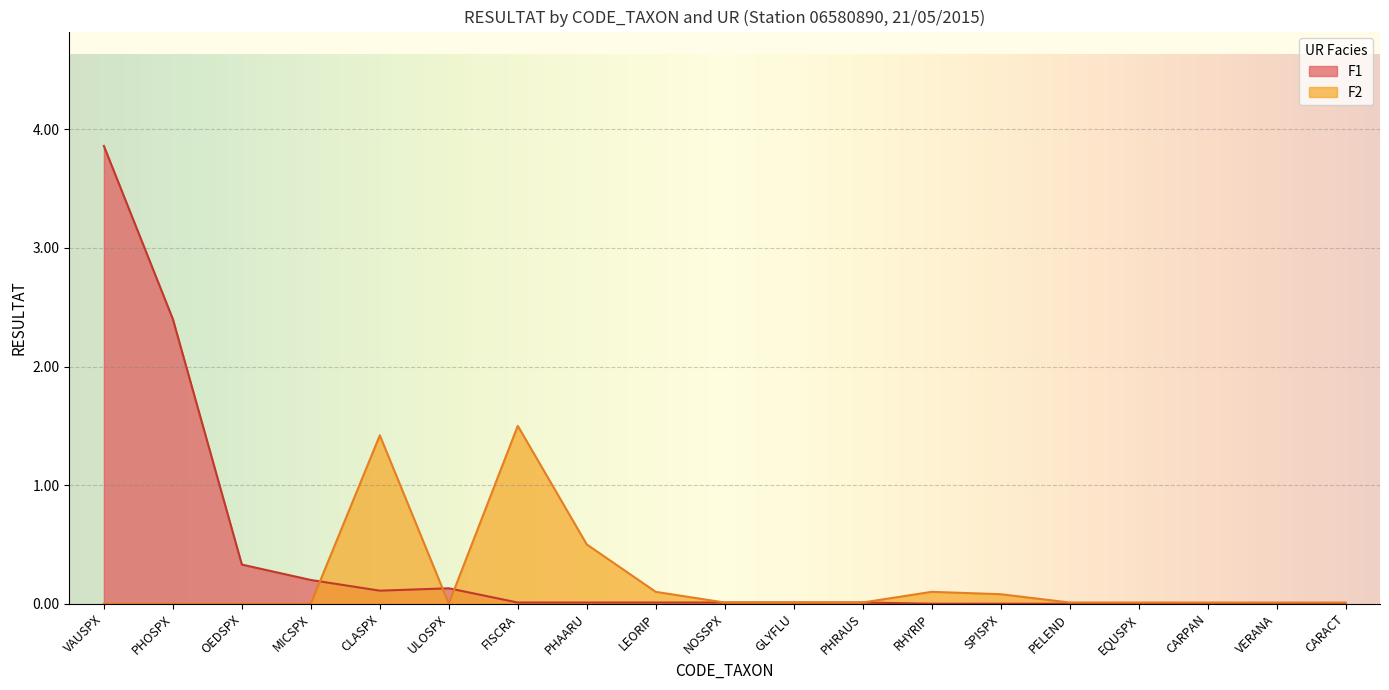

At which label is F1 closest to 1?

OEDSPX